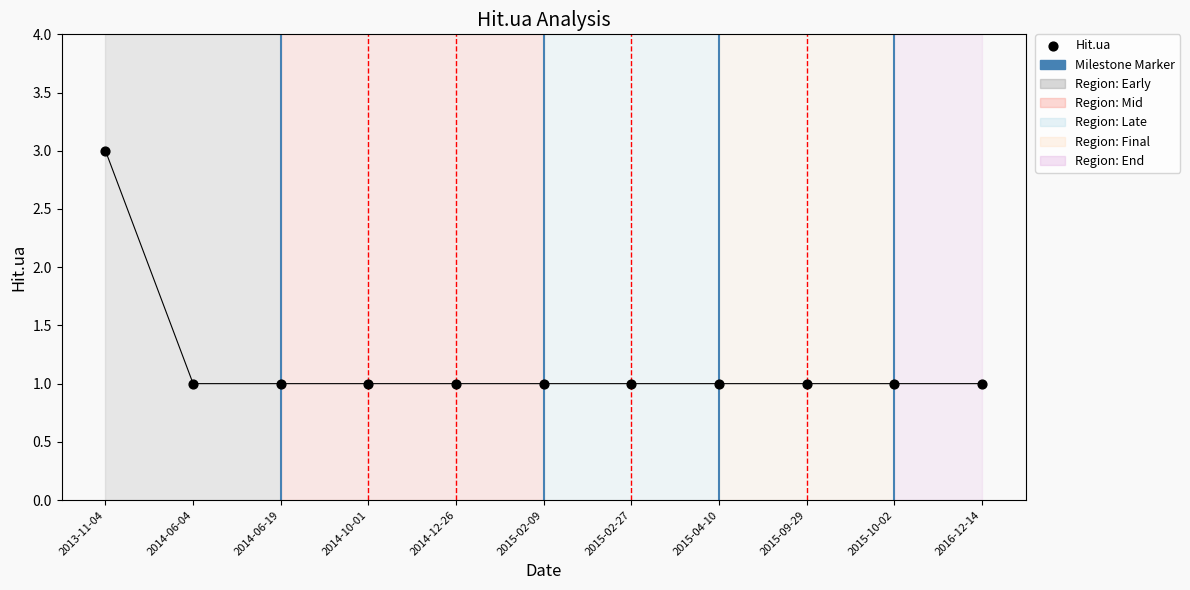

How many data points are displayed?

11